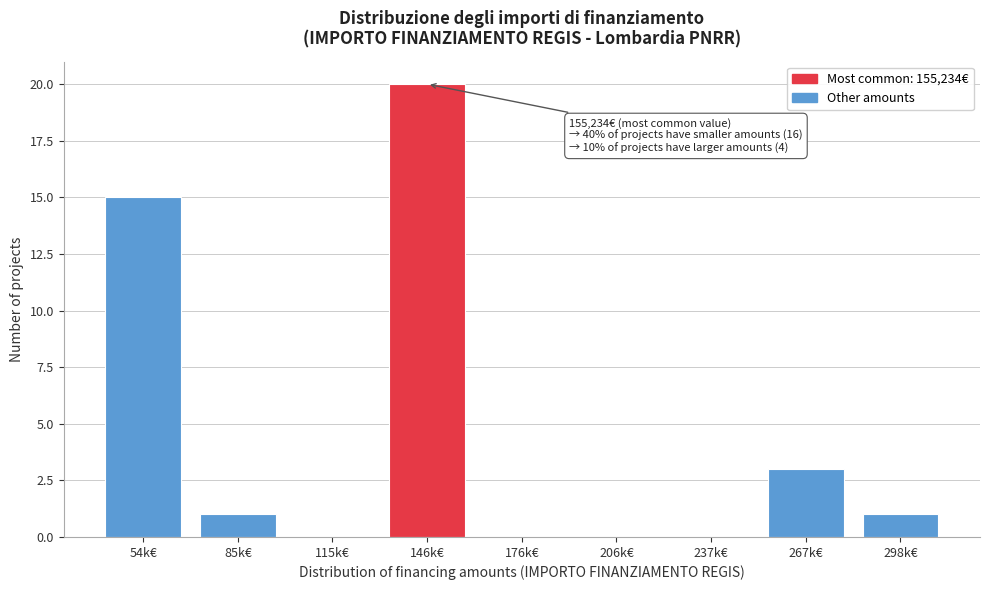

Reading right to left, transcribe all the data shown in this chart.

298k€=1	267k€=3	237k€=0	206k€=0	176k€=0	146k€=20	115k€=0	85k€=1	54k€=15